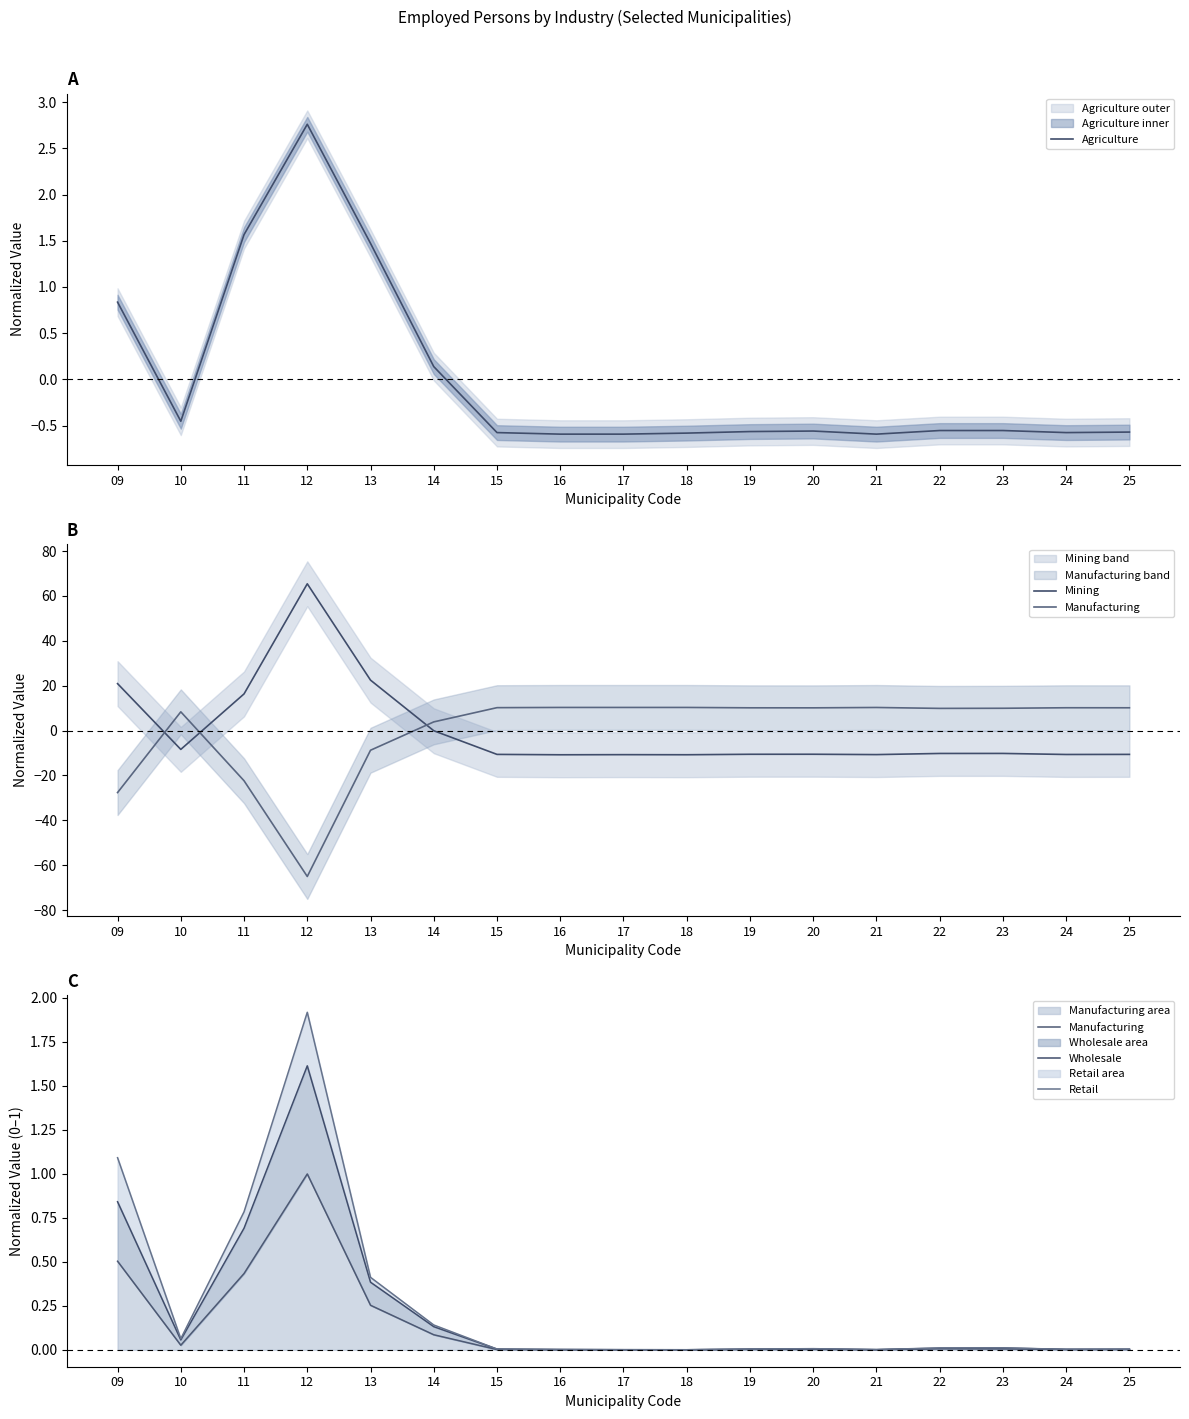

After their last crossing, which series has the higher values: Manufacturing or Agriculture?

Manufacturing